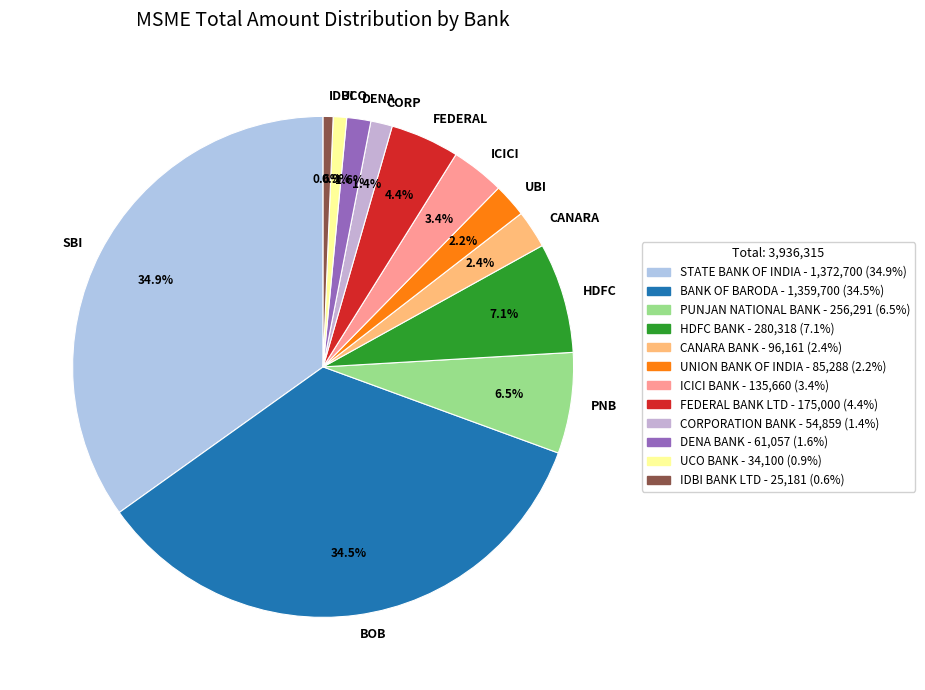

Does any single category account for the majority?

No